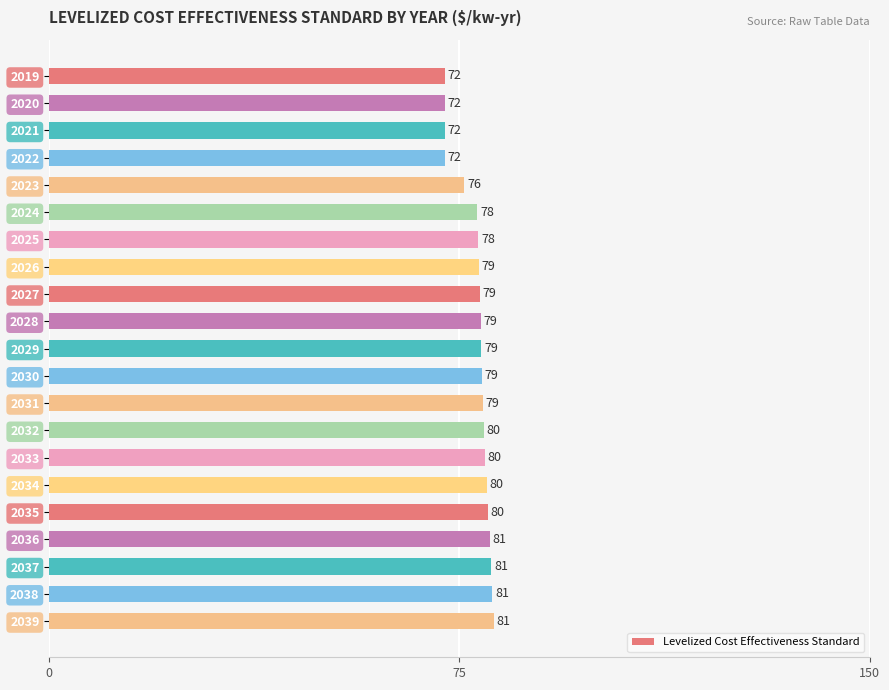

Between 2020 and 2033, which is larger?

2033